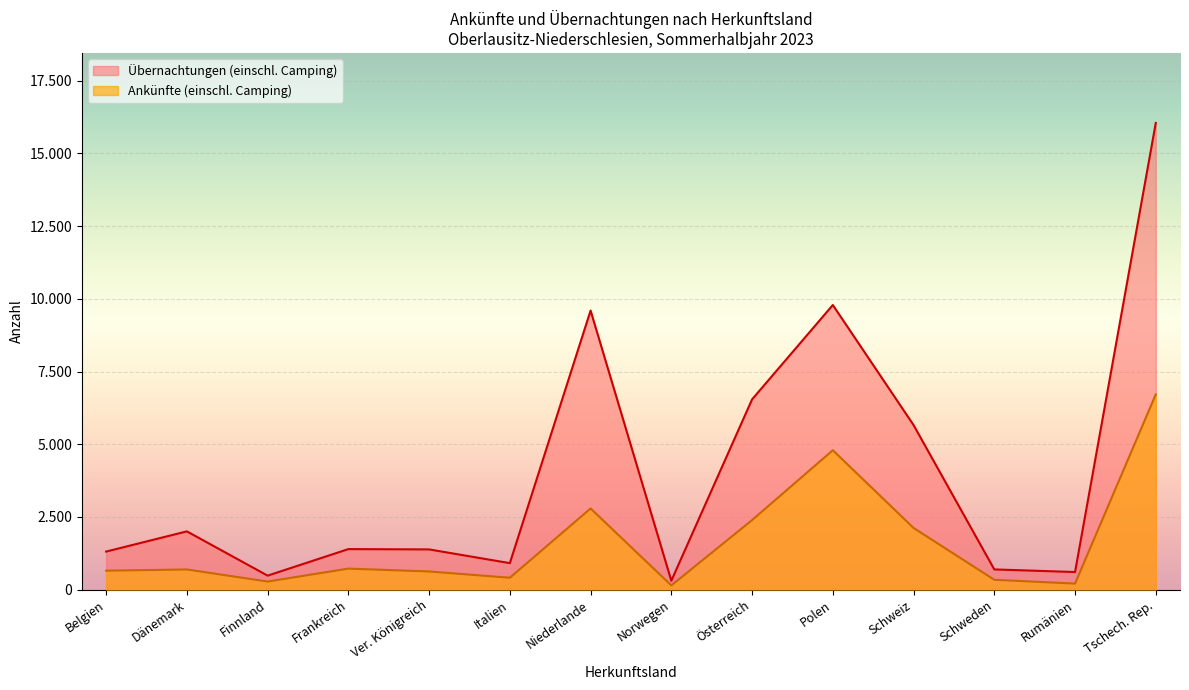

What is the value of the Ankünfte (einschl. Camping) point at the 8th from the left?

144